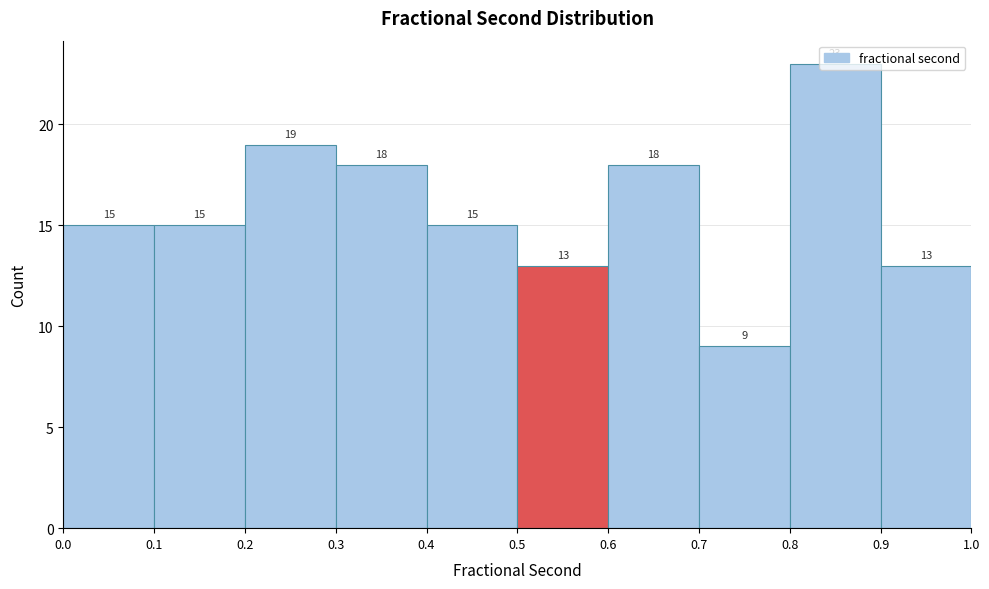

Which range on the x-axis has the tallest bar?

0.8 to 0.9